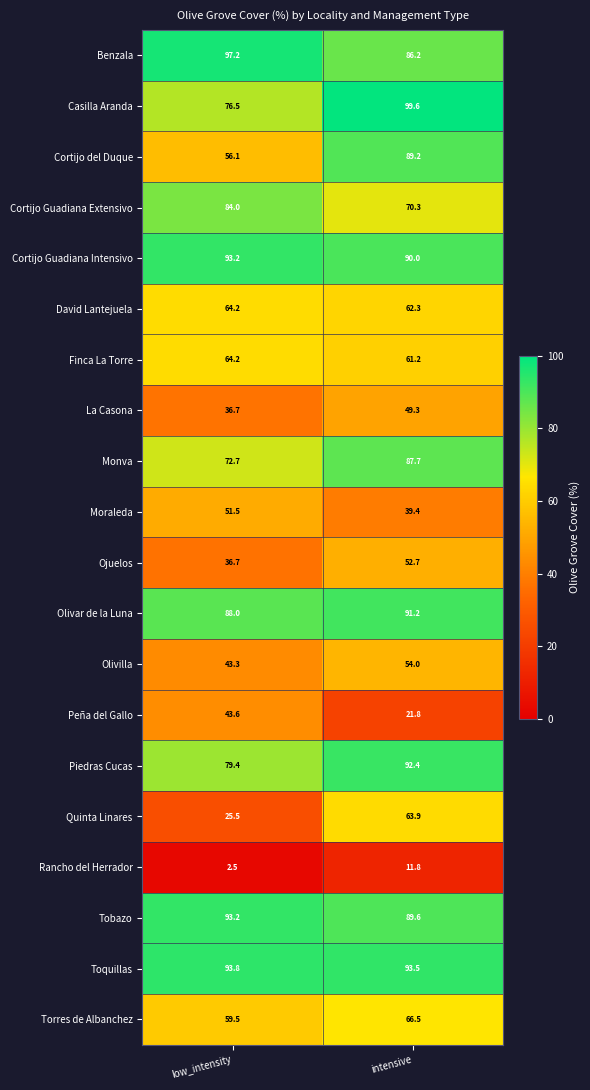

Count the number of data series in this chart.

20